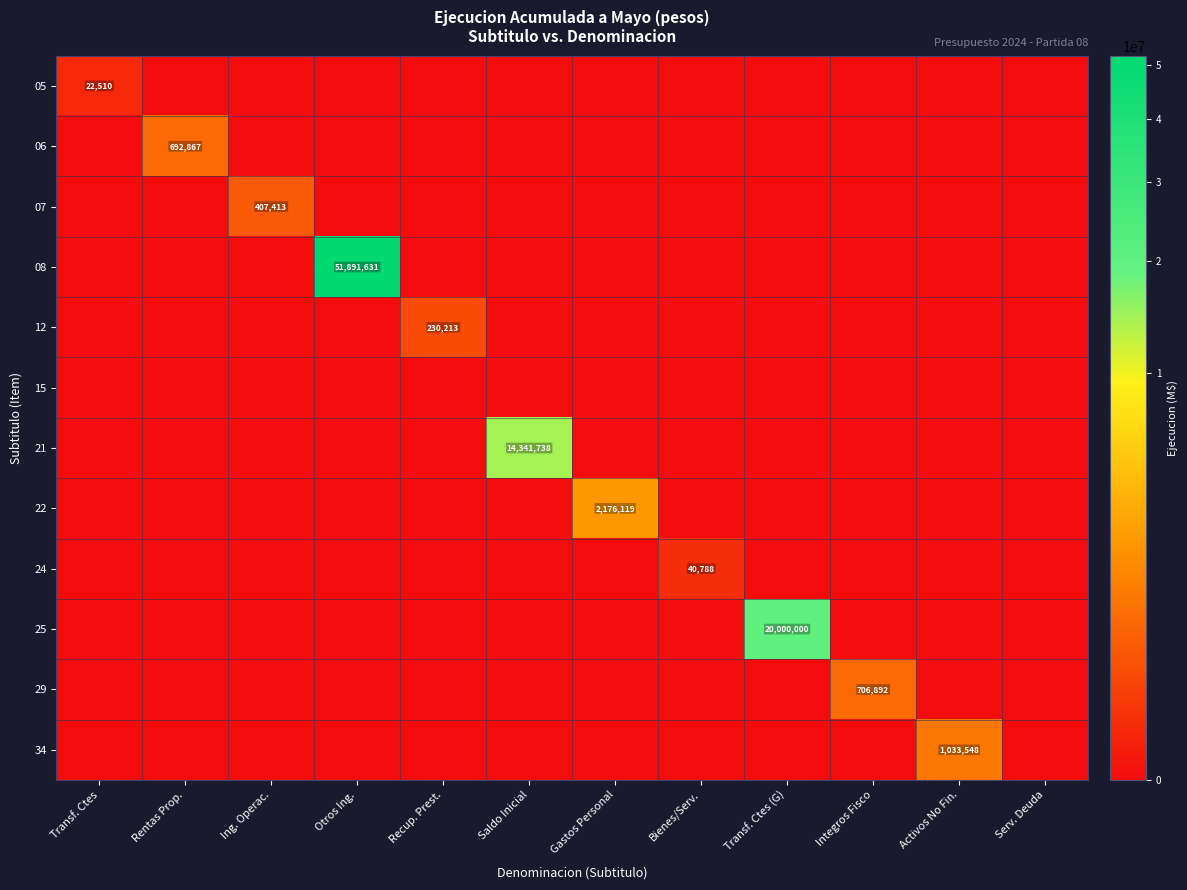

At which category is the sum across all series the highest?

Otros Ing.